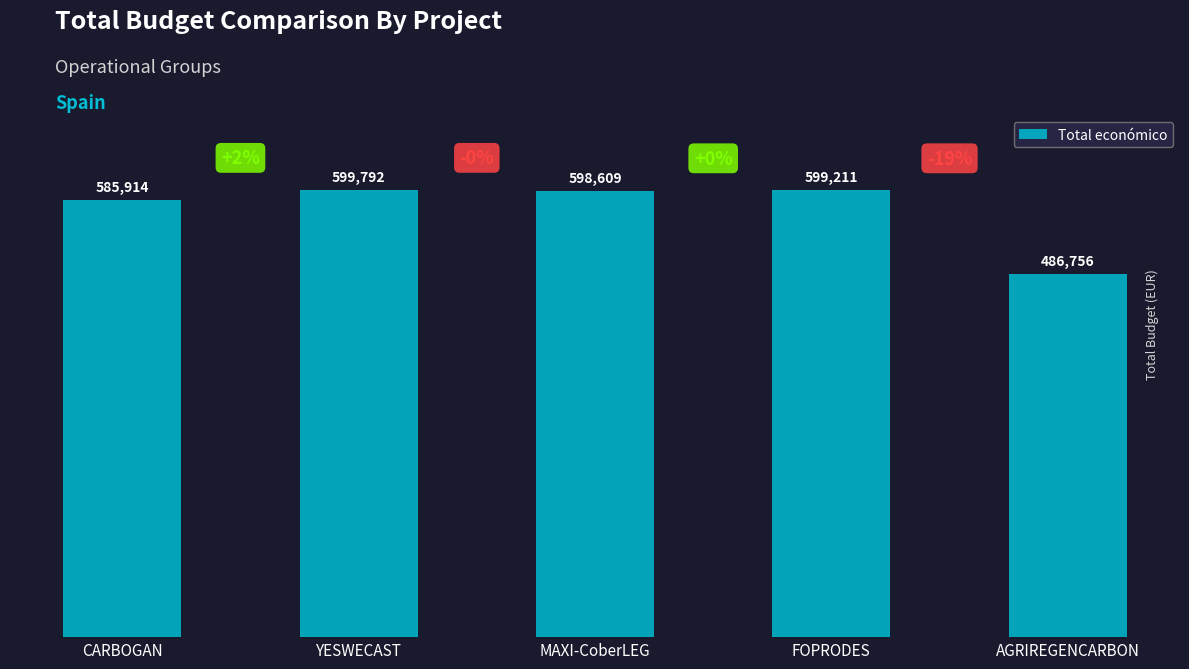

What position from the left is YESWECAST?

2